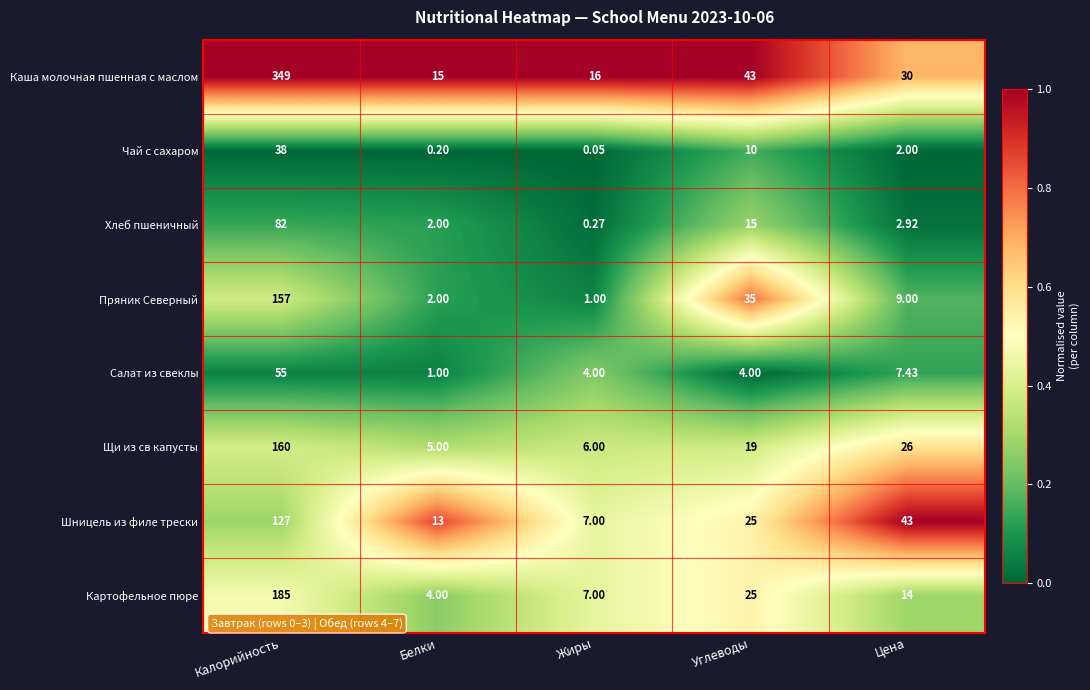

Which category has the lowest value across all series?

Жиры